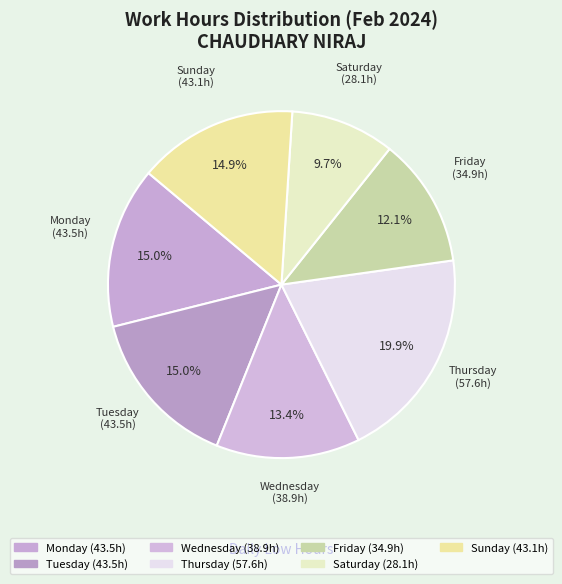

How many segments does this pie chart have?

7